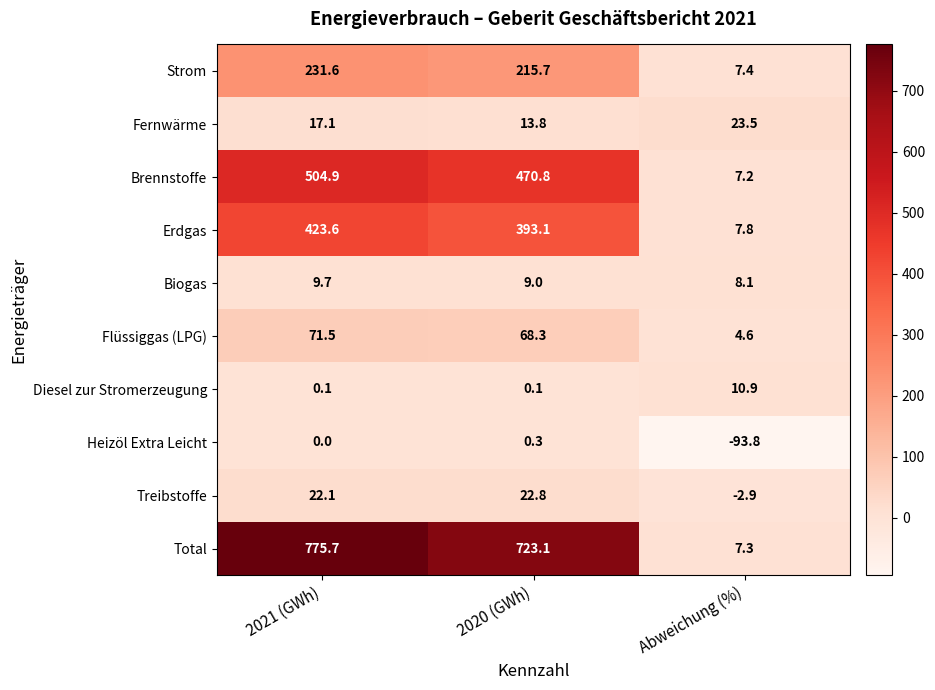

Reading left to right, extract all data points from this chart.

Strom: 2021 (GWh)=231.6	2020 (GWh)=215.7	Abweichung (%)=7.4
Fernwärme: 2021 (GWh)=17.1	2020 (GWh)=13.8	Abweichung (%)=23.5
Brennstoffe: 2021 (GWh)=504.9	2020 (GWh)=470.8	Abweichung (%)=7.2
Erdgas: 2021 (GWh)=423.6	2020 (GWh)=393.1	Abweichung (%)=7.8
Biogas: 2021 (GWh)=9.7	2020 (GWh)=9.0	Abweichung (%)=8.1
Flüssiggas (LPG): 2021 (GWh)=71.5	2020 (GWh)=68.3	Abweichung (%)=4.6
Diesel zur Stromerzeugung: 2021 (GWh)=0.1	2020 (GWh)=0.1	Abweichung (%)=10.9
Heizöl Extra Leicht: 2021 (GWh)=0.0	2020 (GWh)=0.3	Abweichung (%)=-93.8
Treibstoffe: 2021 (GWh)=22.1	2020 (GWh)=22.8	Abweichung (%)=-2.9
Total: 2021 (GWh)=775.7	2020 (GWh)=723.1	Abweichung (%)=7.3